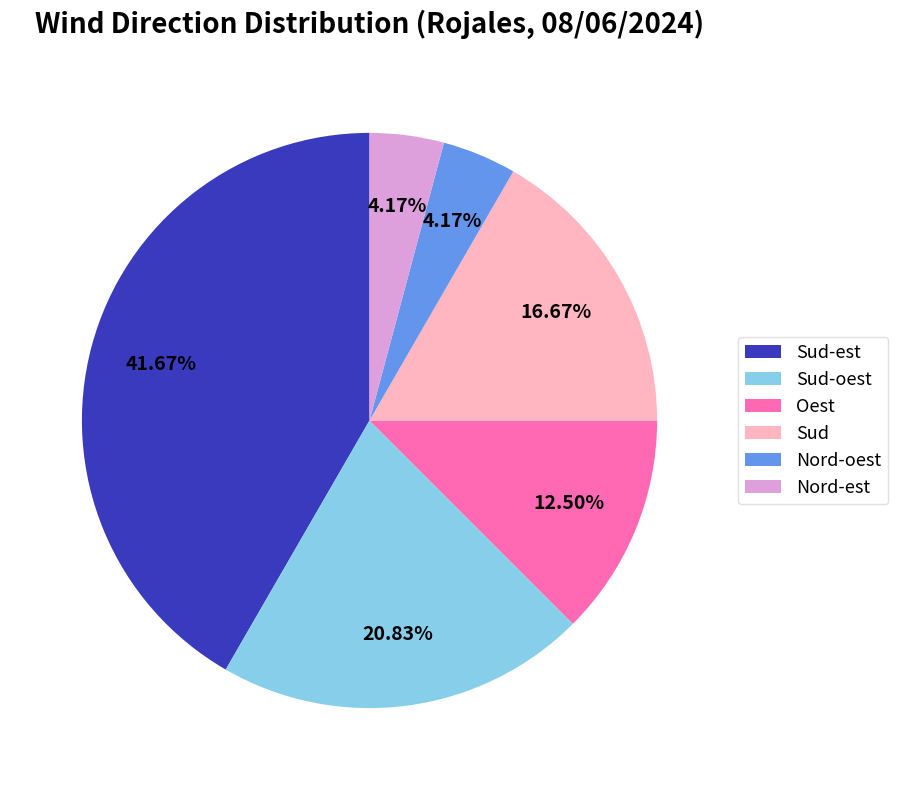

How many segments does this pie chart have?

6